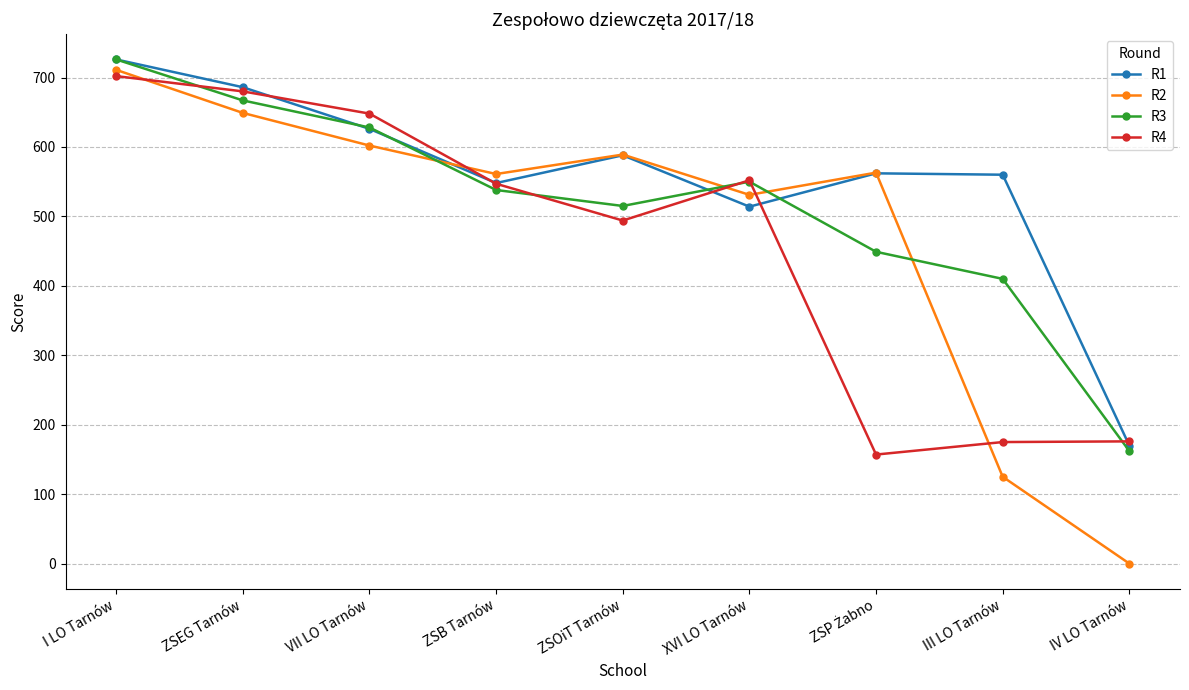

What is the highest value of the R1 series?

726